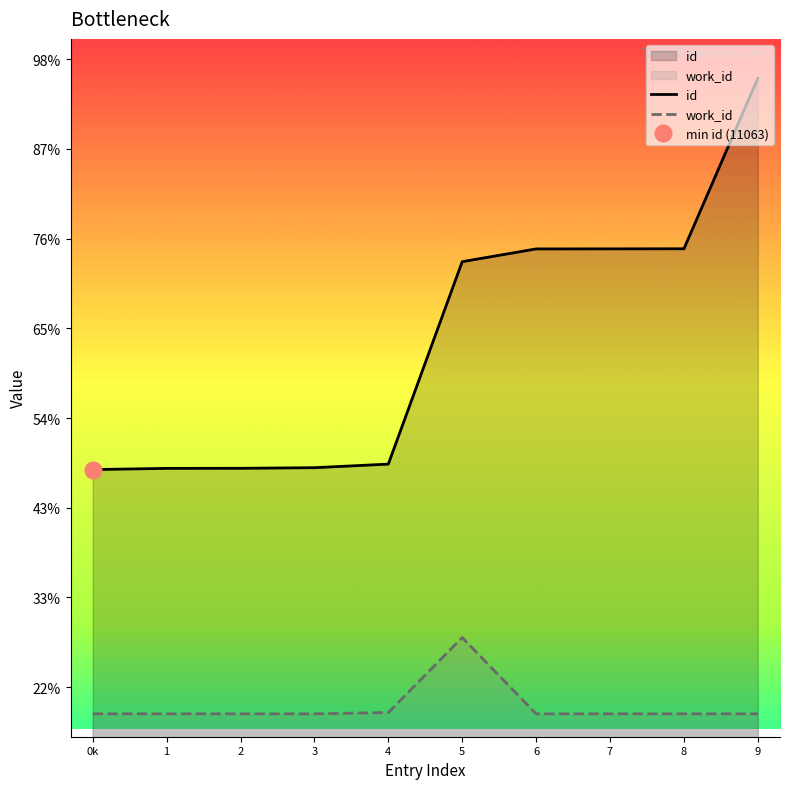

At which category is the sum across all series the highest?

9